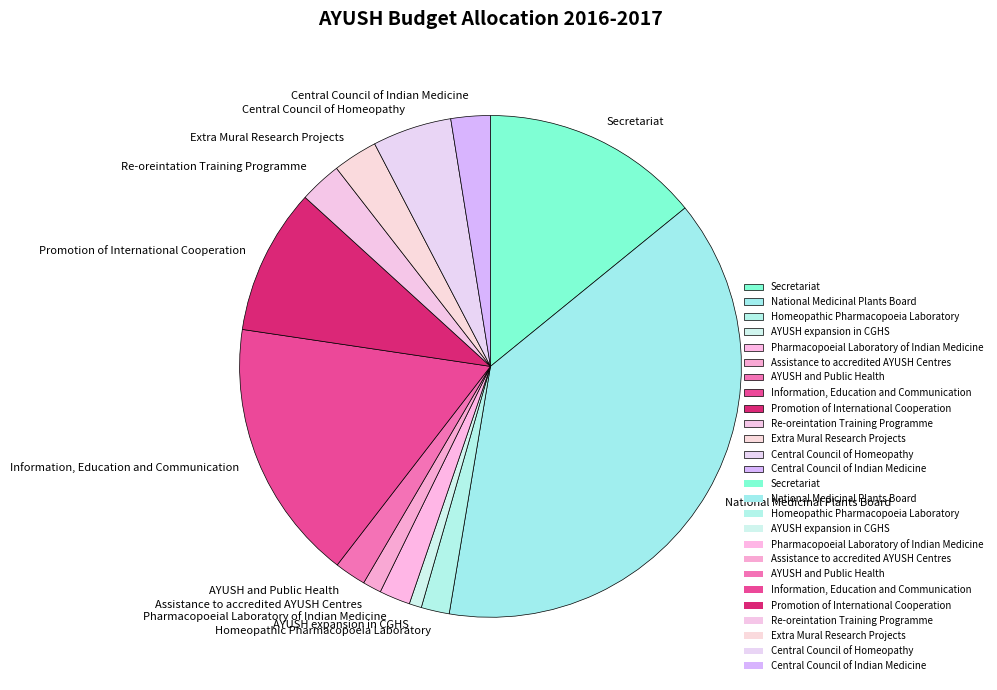

Approximately how many times larger is the value at Central Council of Homeopathy compared to Secretariat?

0.4